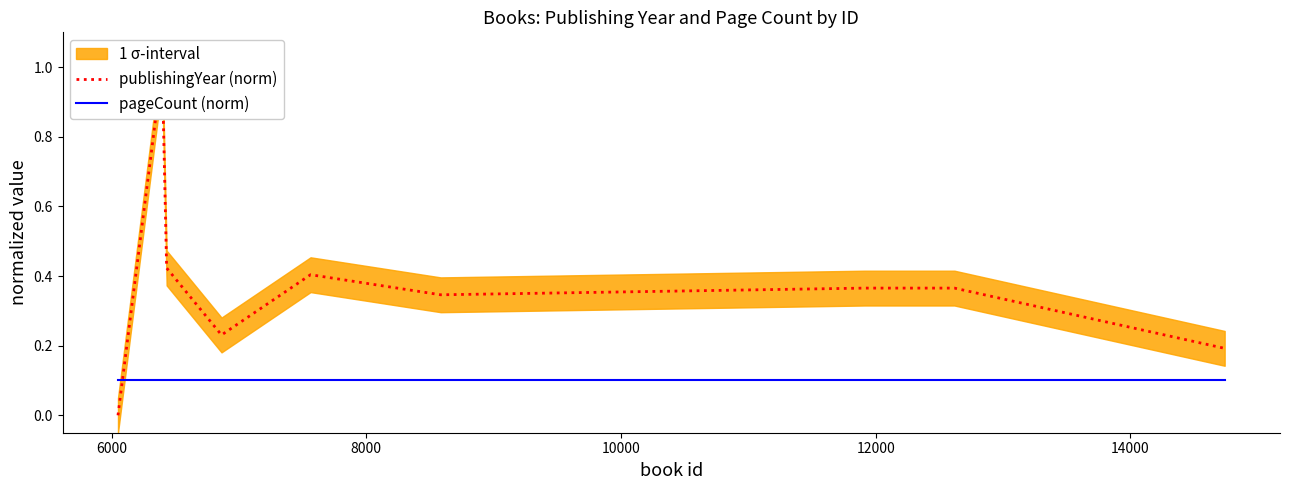

What is the spread (max minus min) of values at 14000?

0.2